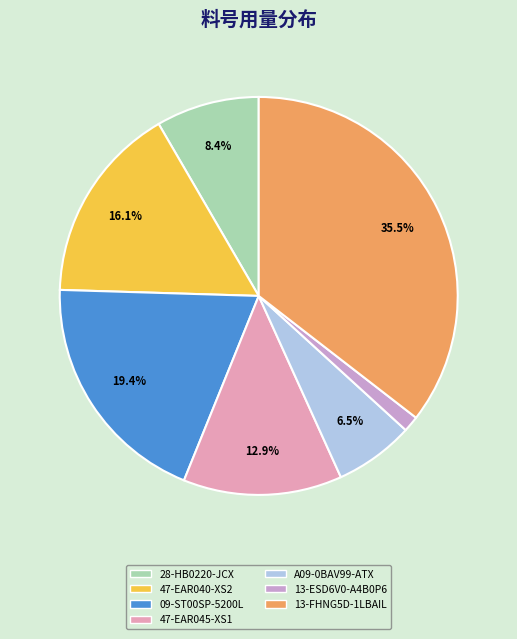

True or false: 47-EAR045-XS1 accounts for 28% of the total.

False